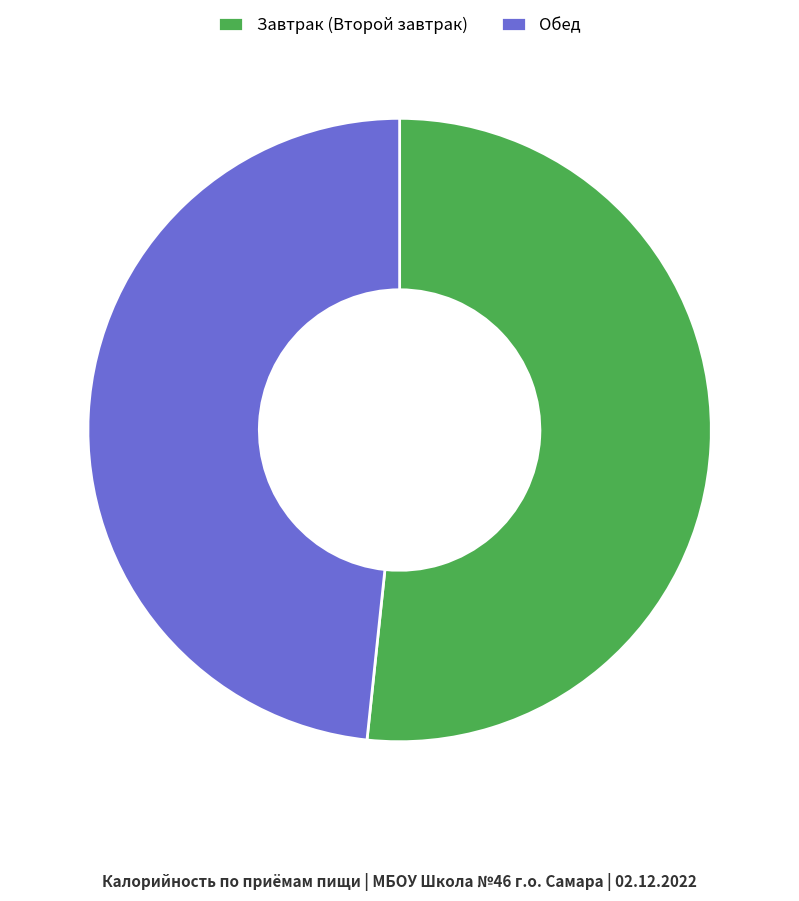

Does Обед represent more than half of the total?

No